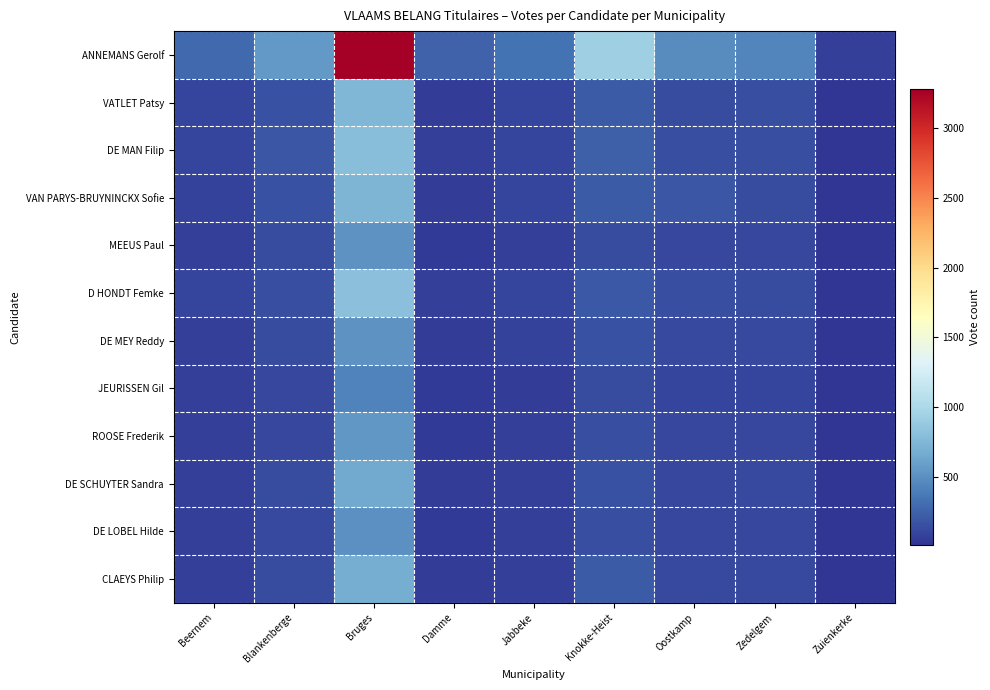

What is the minimum value shown in the chart?

12